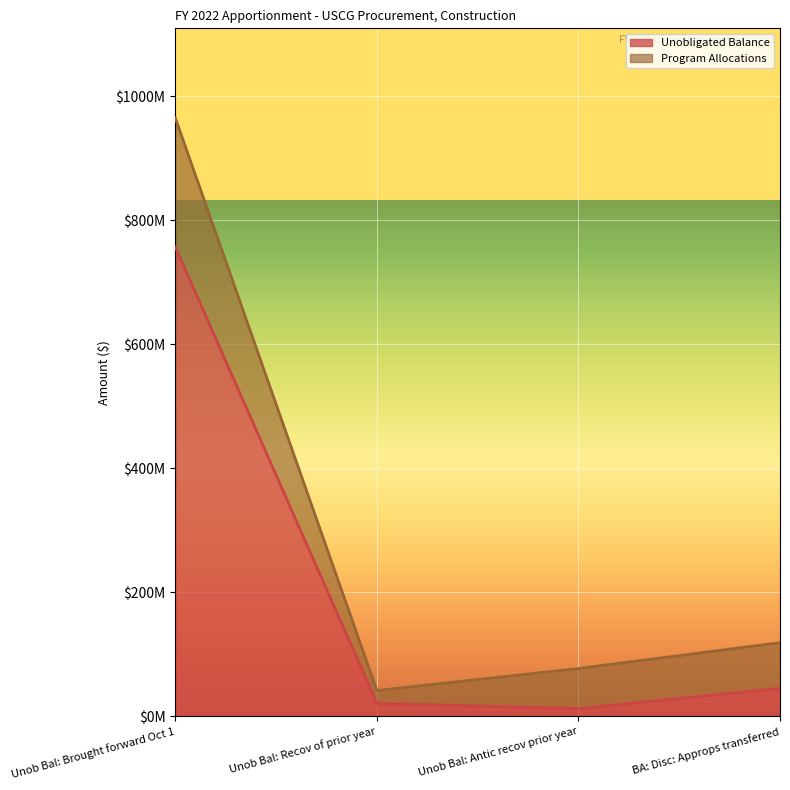

What is the change in value from Unob Bal: Recov of prior year to BA: Disc: Approps transferred?

+24204306